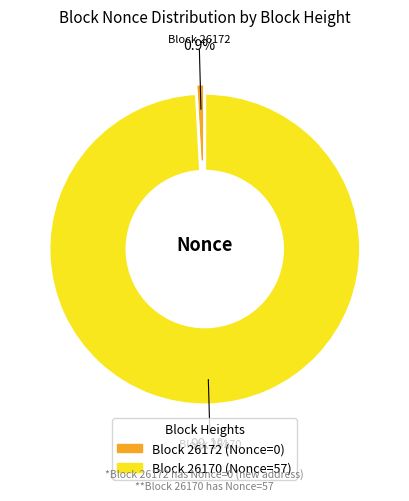

How many segments does this pie chart have?

2